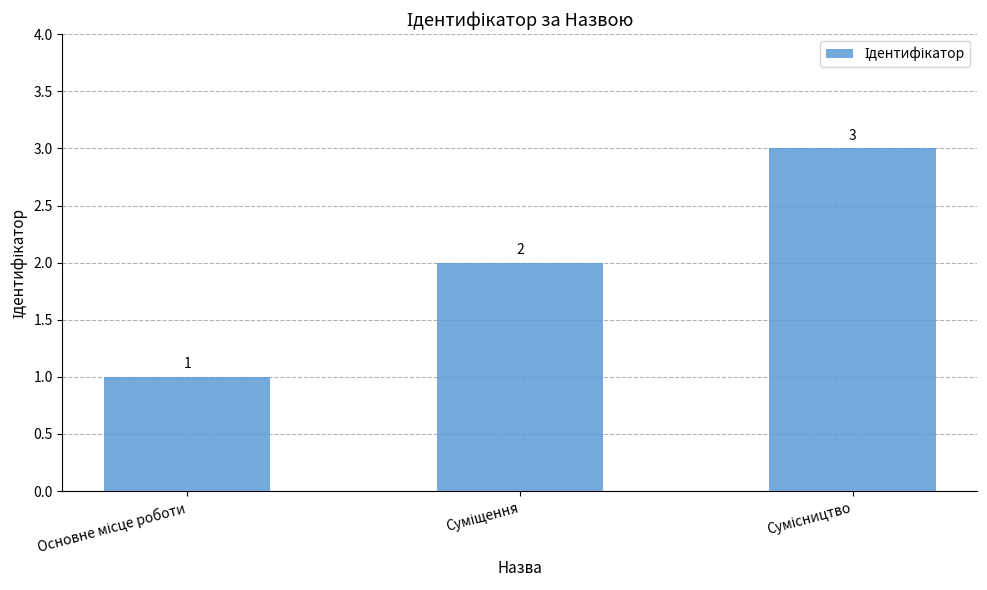

How many values are between 1 and 3?

3